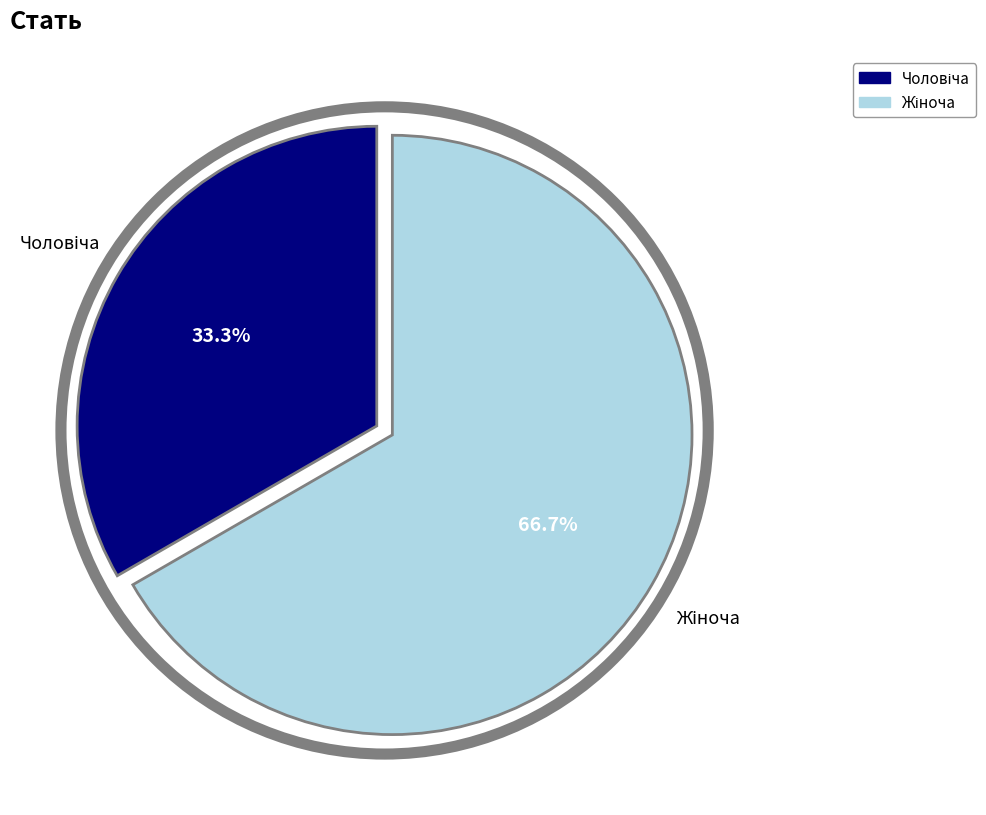

Is there any slice that represents more than half of the pie?

Yes